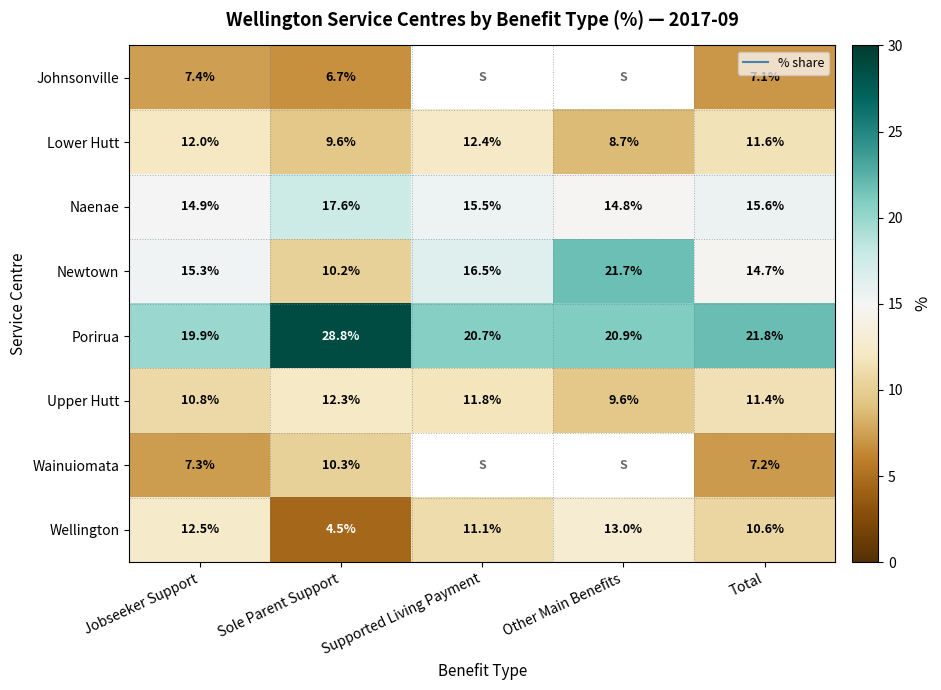

What is the highest value of the Wainuiomata series?

10.3